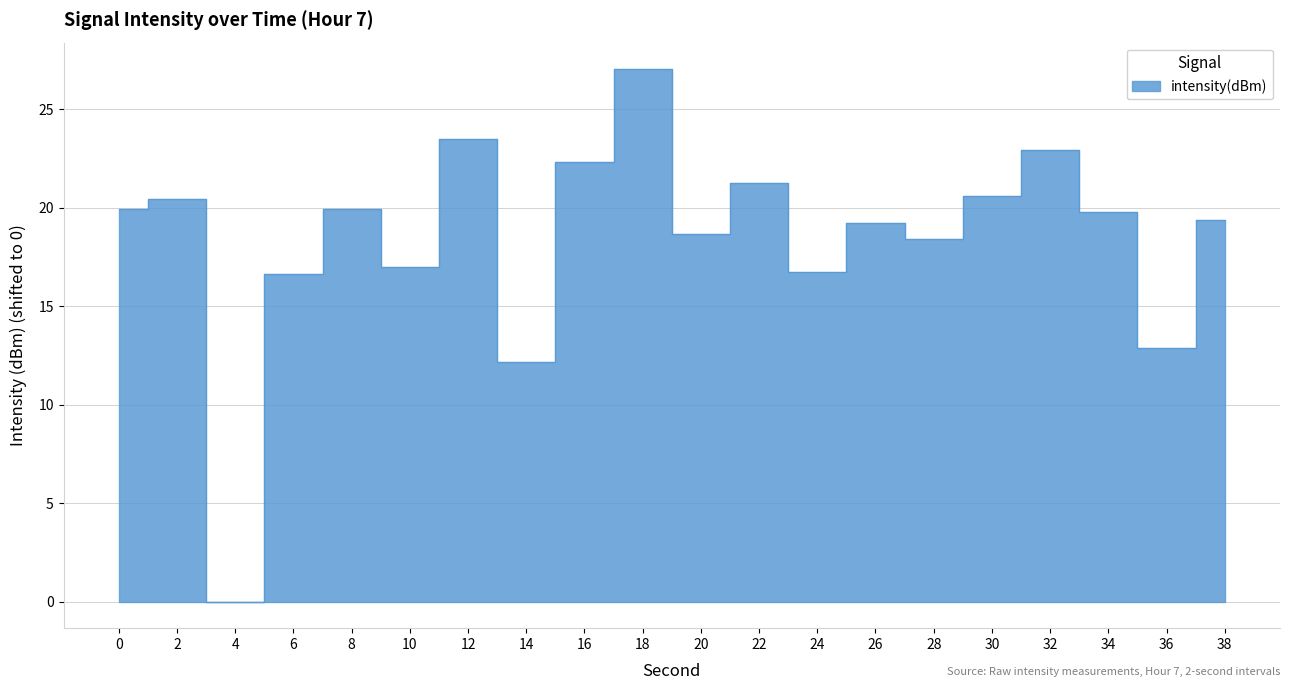

Does the chart display data point markers on the line(s)?

No